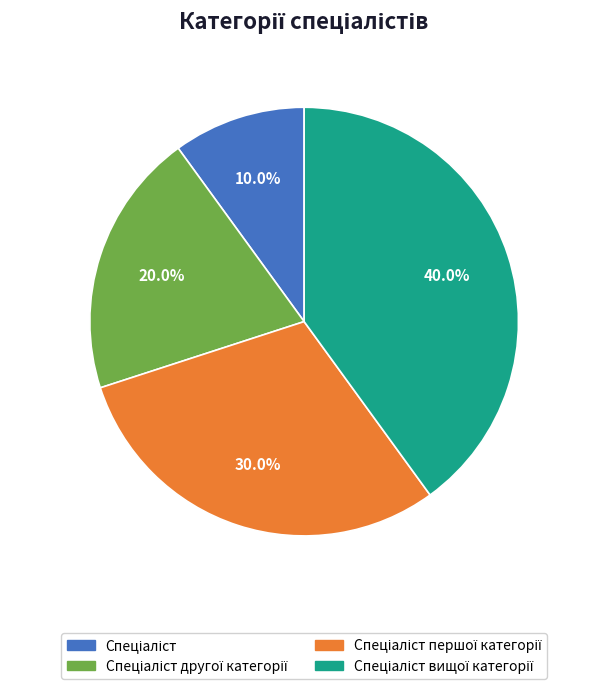

How many slices are in this pie chart?

4